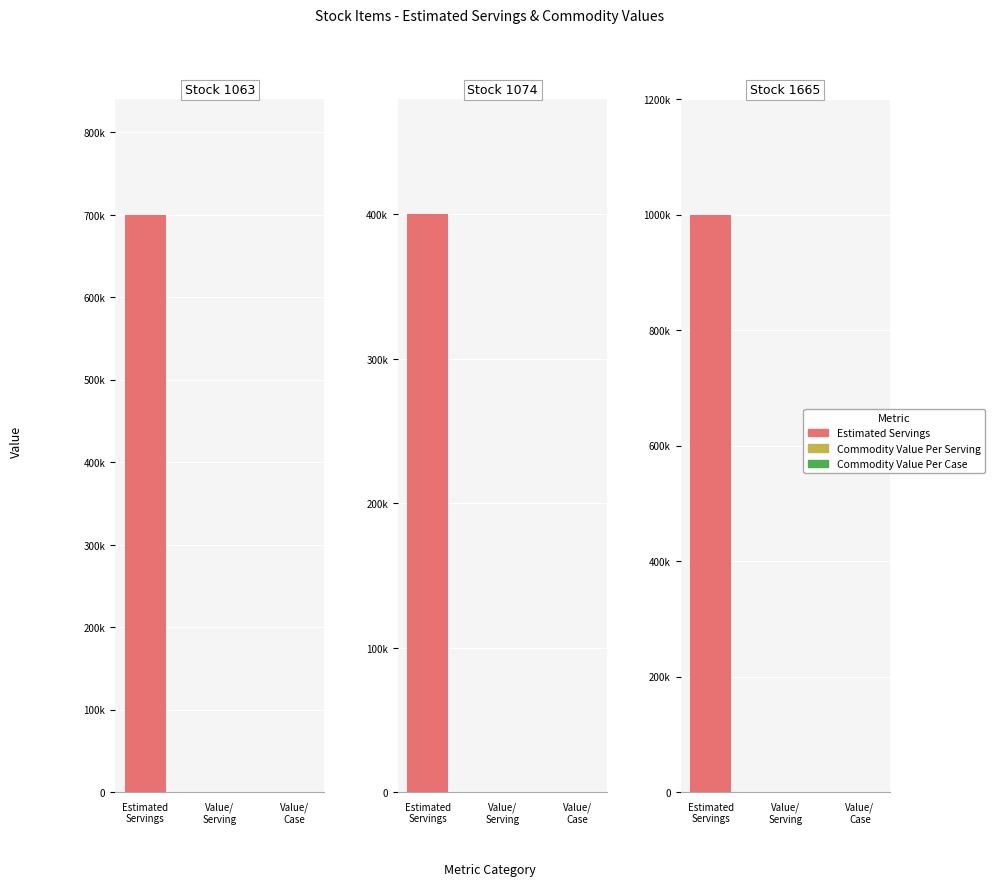

Reading right to left, list all the values displayed in this chart.

1063: 0	0	700000
1074: 0	0	400000
1665: 0	0	1000000